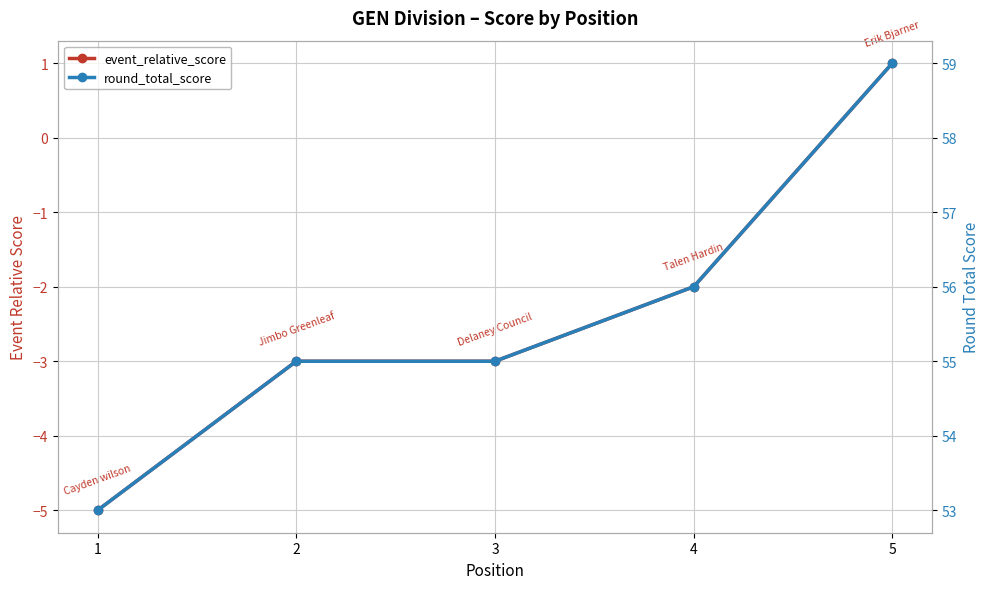

The value of round_total_score at 3 is 15. True or false?

False